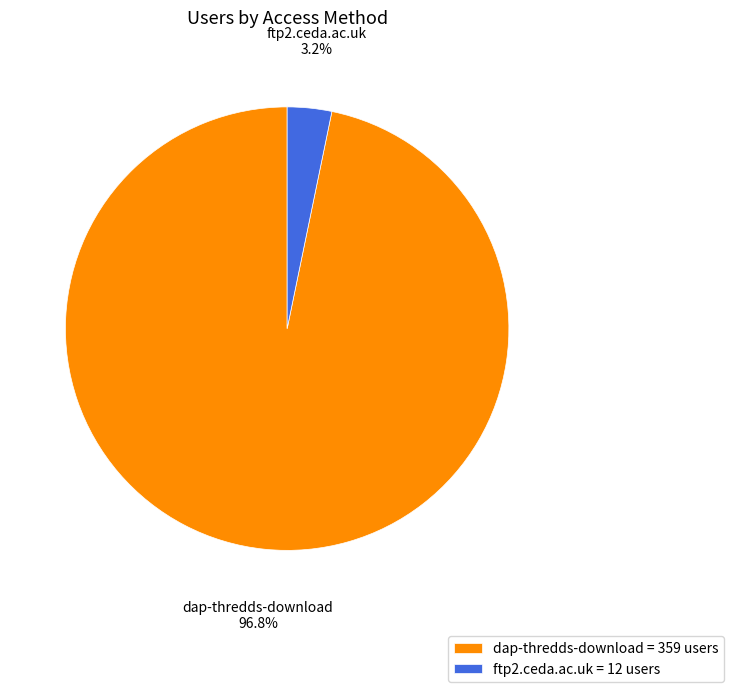

Between dap-thredds-download = 359 users and ftp2.ceda.ac.uk = 12 users, which is larger?

dap-thredds-download = 359 users